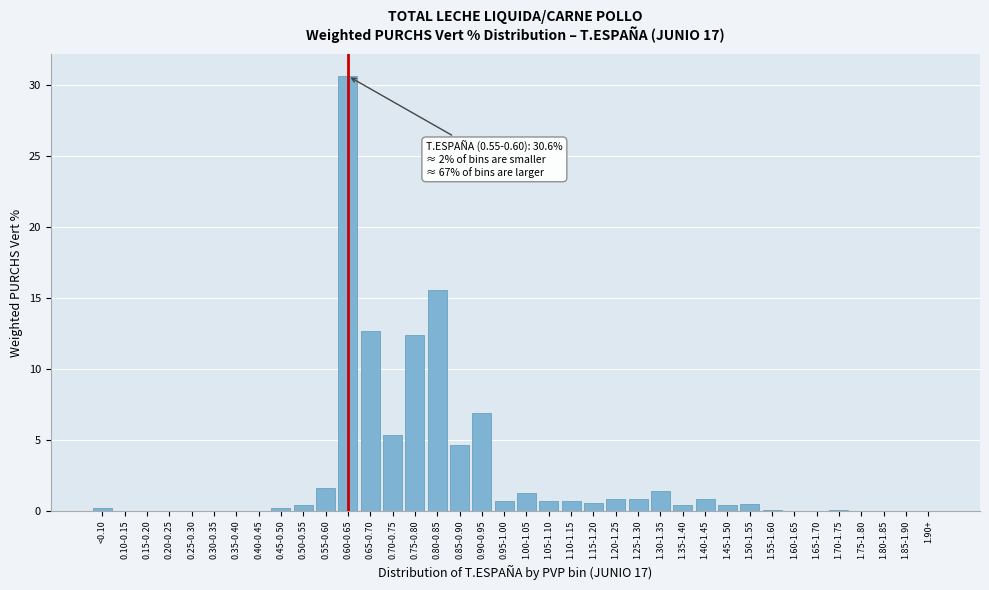

What is the sum of all values?

99.8